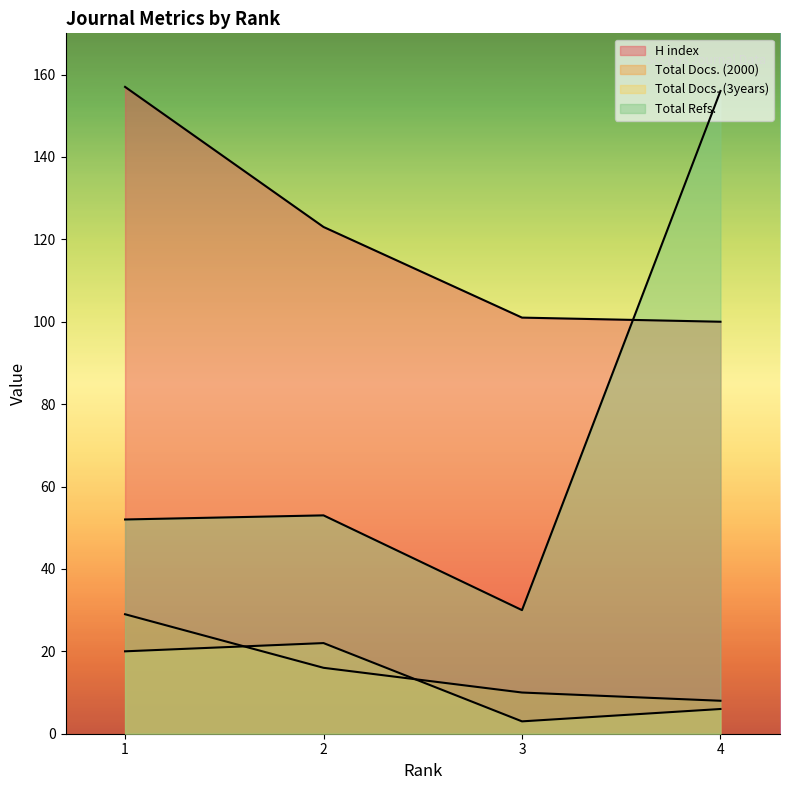

True or false: Total Docs. (3years) and H index cross at least once.

False